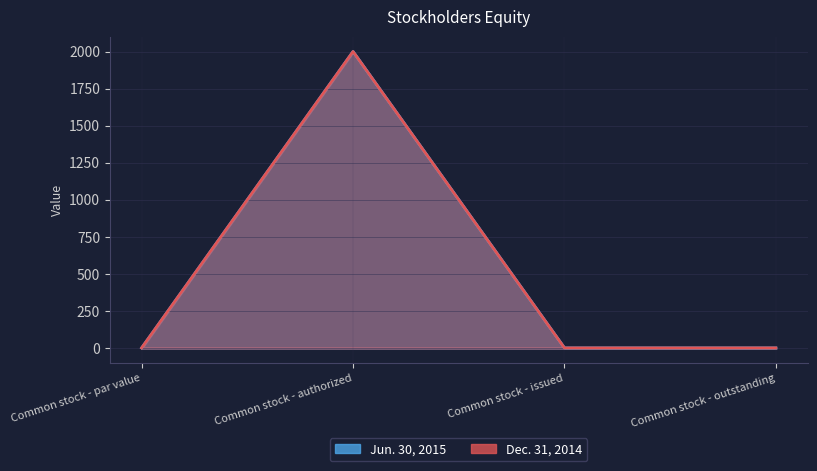

True or false: Jun. 30, 2015 and Dec. 31, 2014 cross at least once.

False